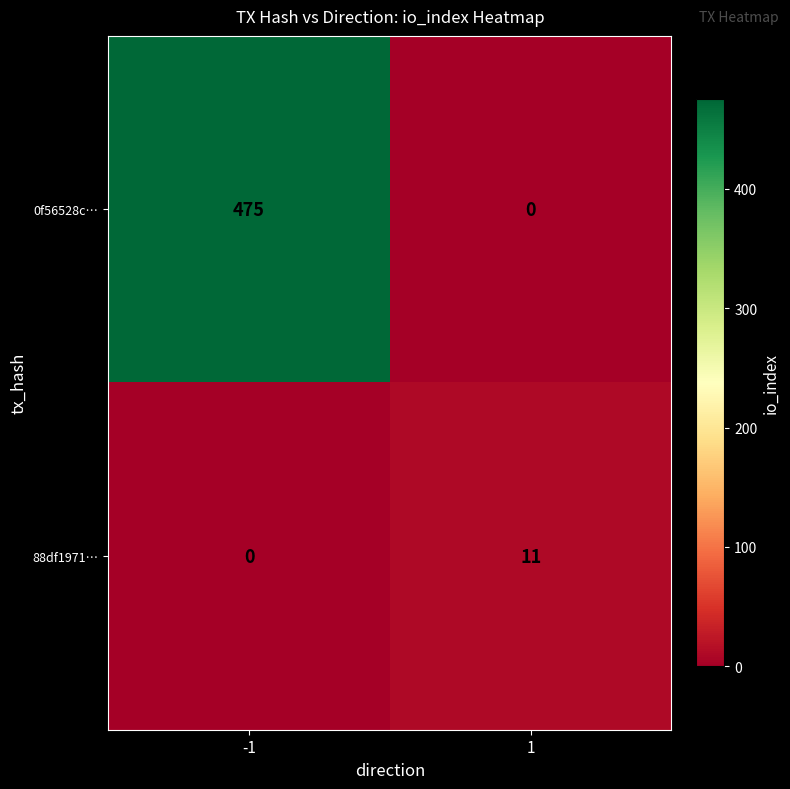

The 88df1971… series shows 4 at 1. True or false?

False